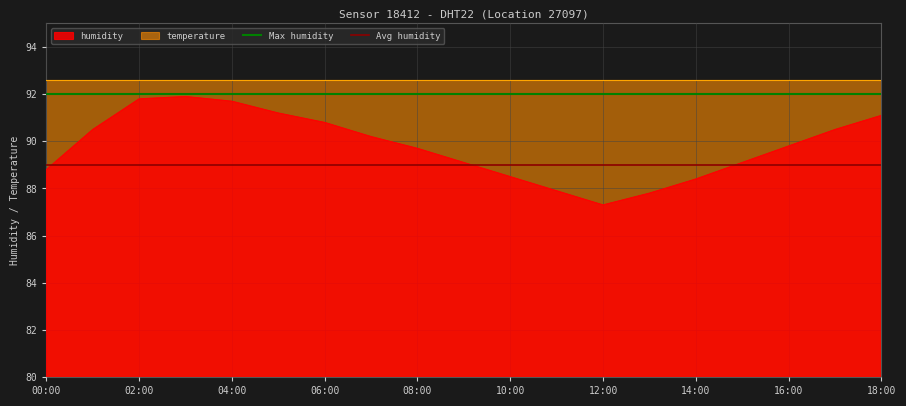

True or false: humidity has a value of 88.5 at 10:00.

True